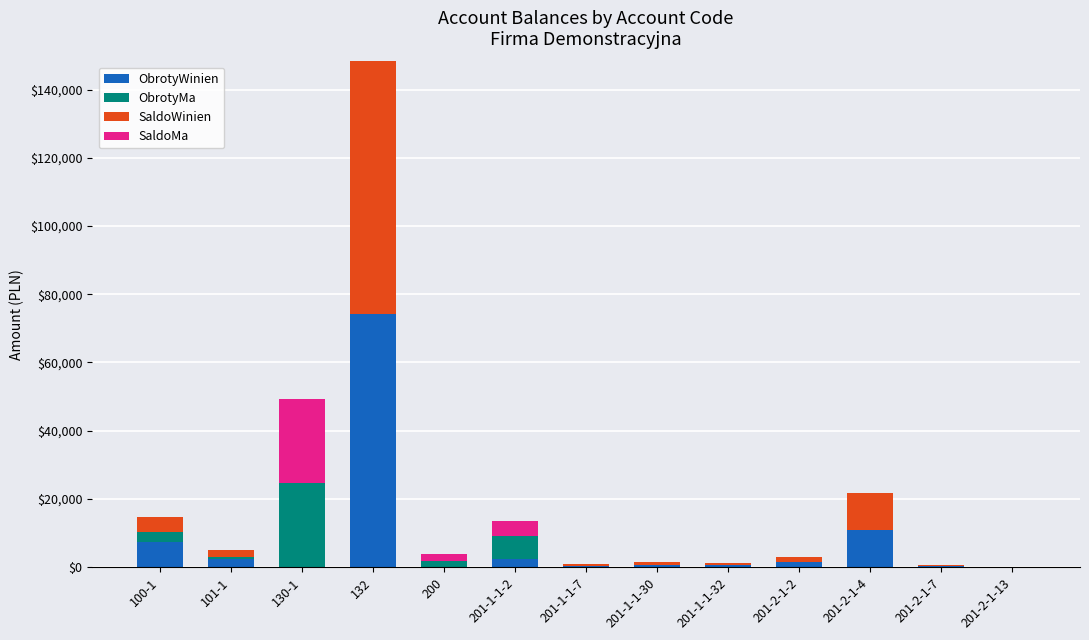

At which category is the sum across all series the highest?

132